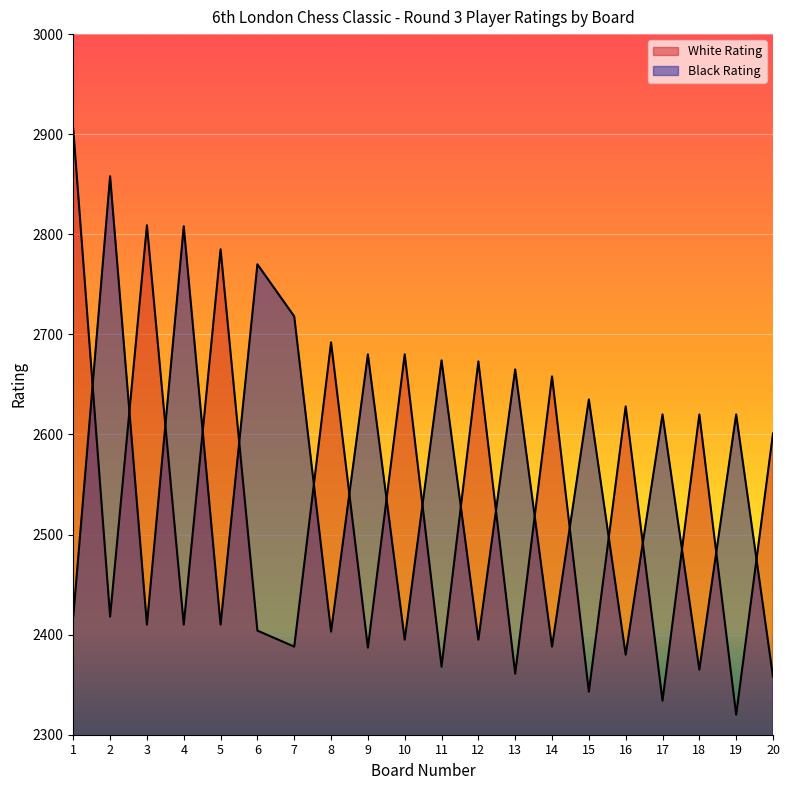

True or false: White Rating has a value of 1625 at 20.

False